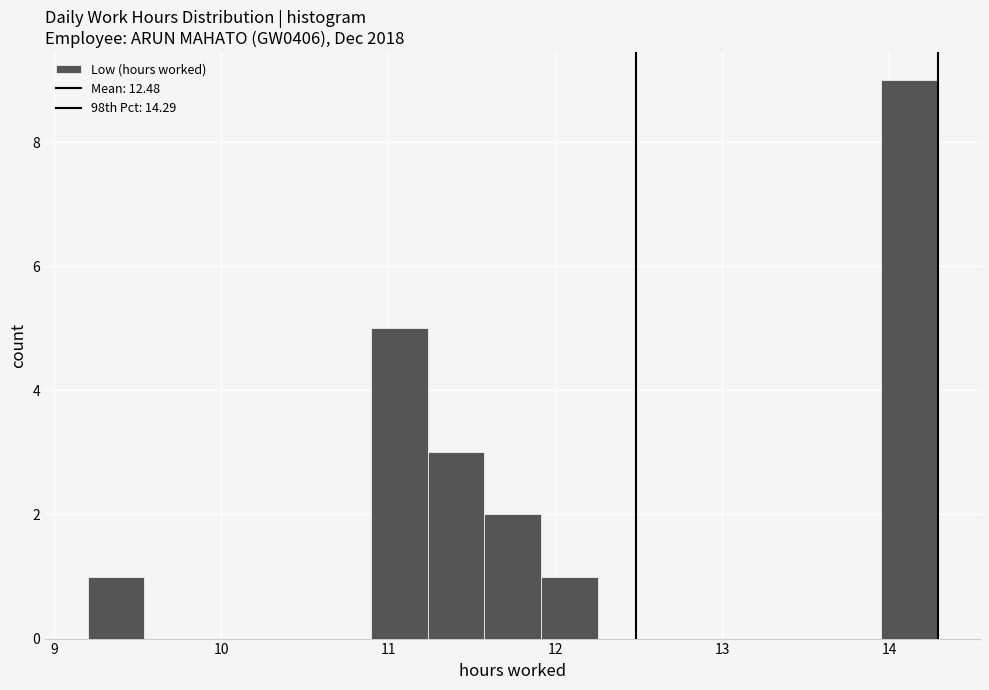

Read against the x-axis, roughly where is the centre of the tallest bar?

14.1